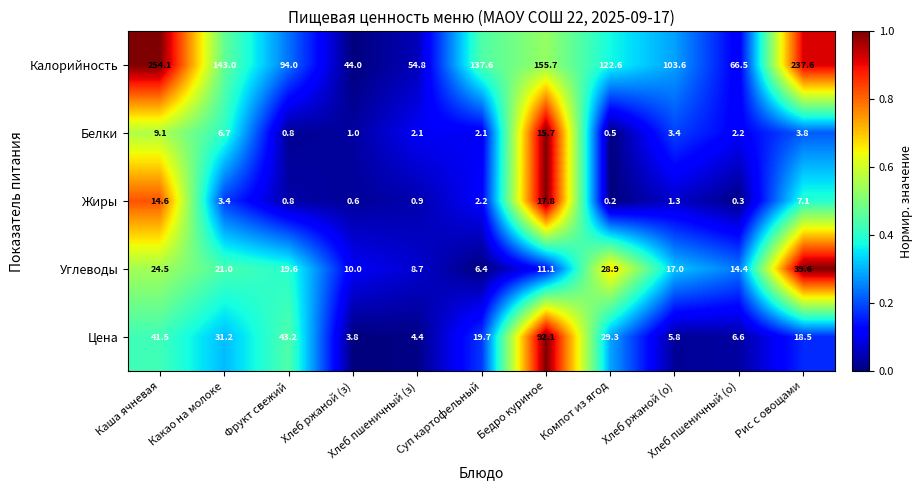

What is the greatest value displayed?

254.1